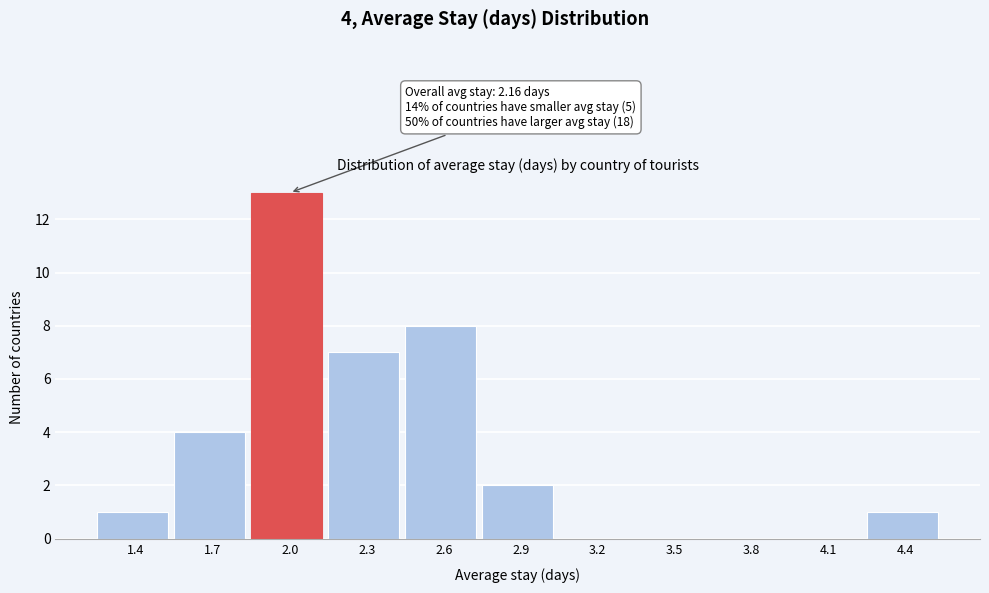

Reading left to right, extract all data points from this chart.

1.4=1	1.7=4	2.0=13	2.3=7	2.6=8	2.9=2	3.2=0	3.5=0	3.8=0	4.1=0	4.4=1